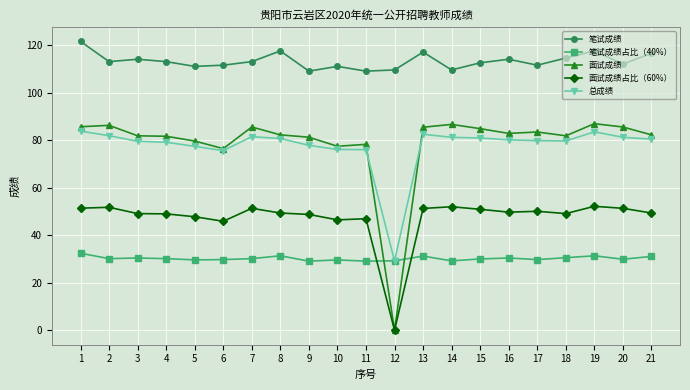

True or false: 笔试成绩 and 面试成绩 cross at least once.

False